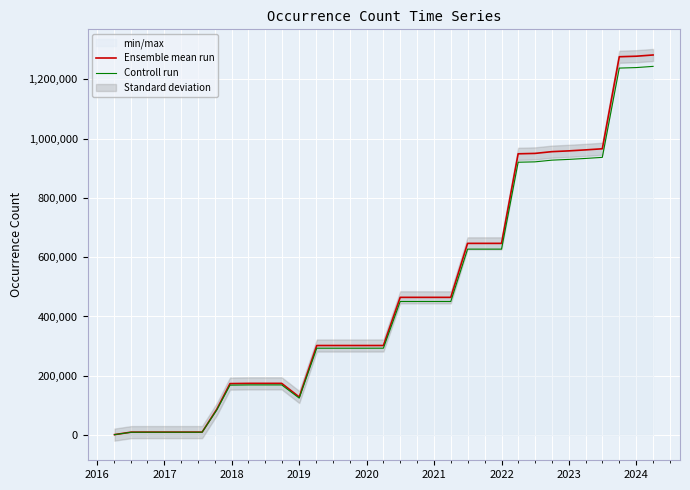

Does the chart display data point markers on the line(s)?

No